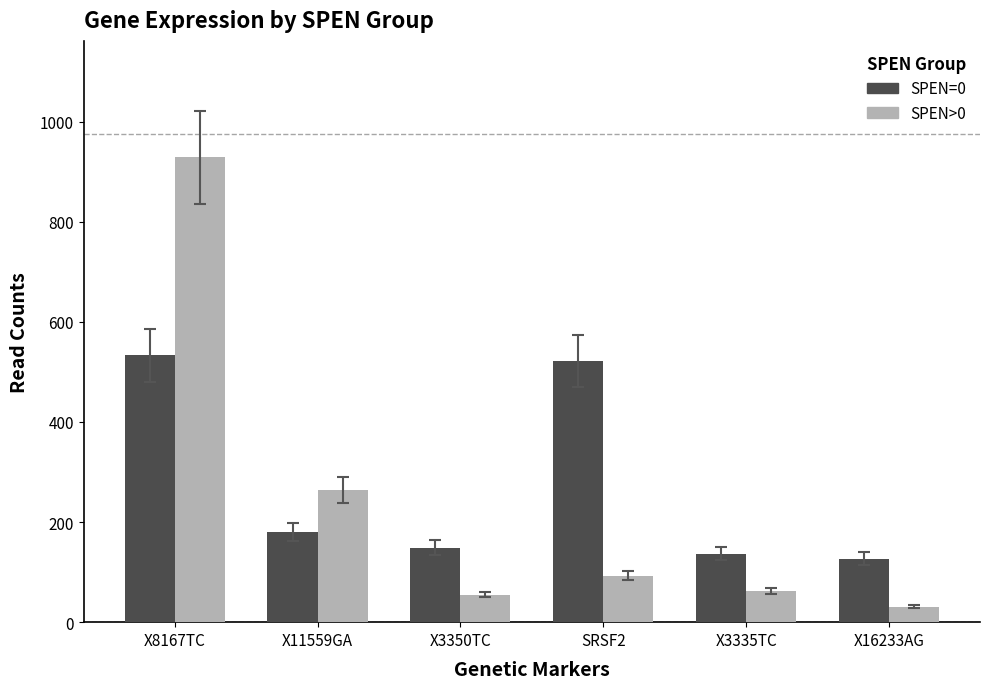

What are all the series names shown in the legend?

SPEN=0, SPEN>0